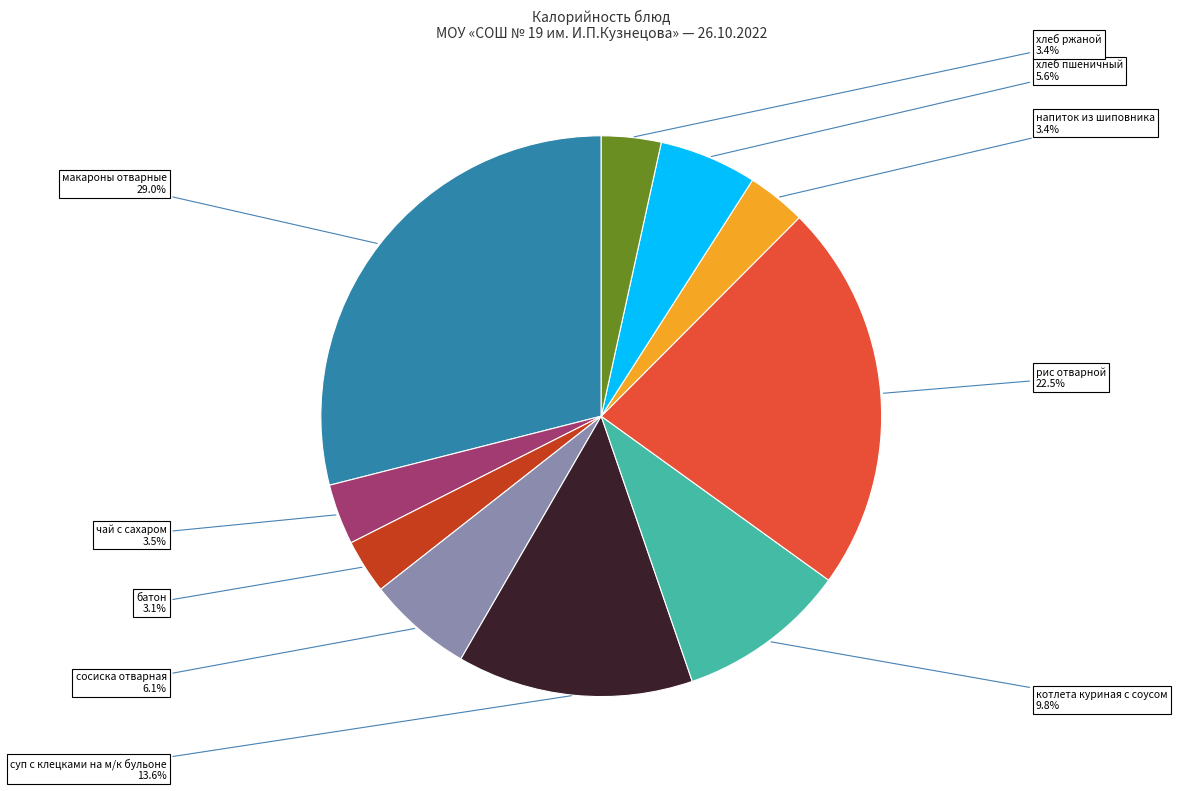

How many slices are in this pie chart?

10